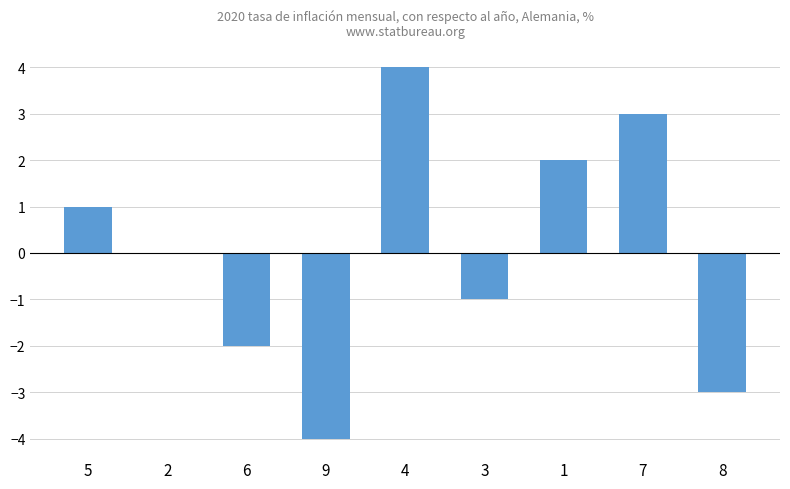

The chart shows a value of 5 at 2. True or false?

False